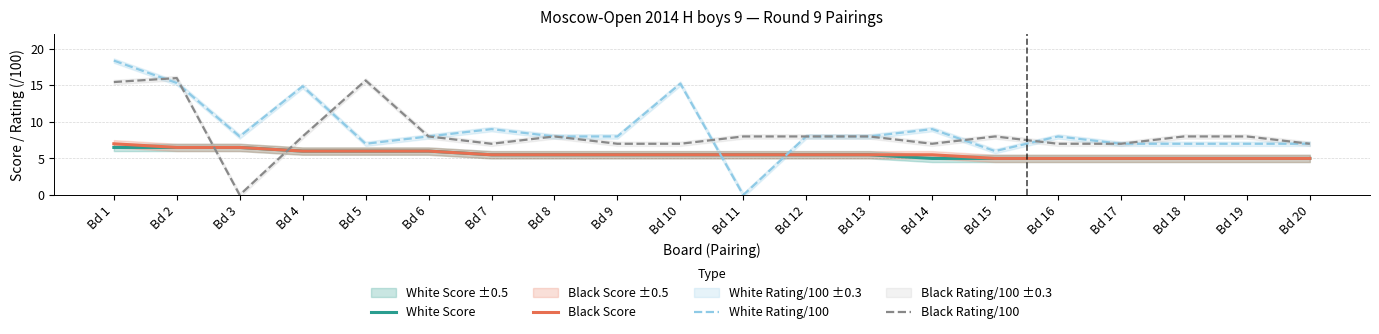

Reading left to right, list all the values displayed in this chart.

White Score: 6.5	6.5	6.5	6.0	6.0	6.0	5.5	5.5	5.5	5.5	5.5	5.5	5.5	5.0	5.0	5.0	5.0	5.0	5.0	5.0
Black Score: 7.0	6.5	6.5	6.0	6.0	6.0	5.5	5.5	5.5	5.5	5.5	5.5	5.5	5.5	5.0	5.0	5.0	5.0	5.0	5.0
White Rating/100: 18.4	15.3	8.0	14.8	7.0	8.0	9.0	8.0	8.0	15.2	0.0	8.0	8.0	9.0	6.0	8.0	7.0	7.0	7.0	7.0
Black Rating/100: 15.4	16.0	0.0	8.0	15.7	8.0	7.0	8.0	7.0	7.0	8.0	8.0	8.0	7.0	8.0	7.0	7.0	8.0	8.0	7.0